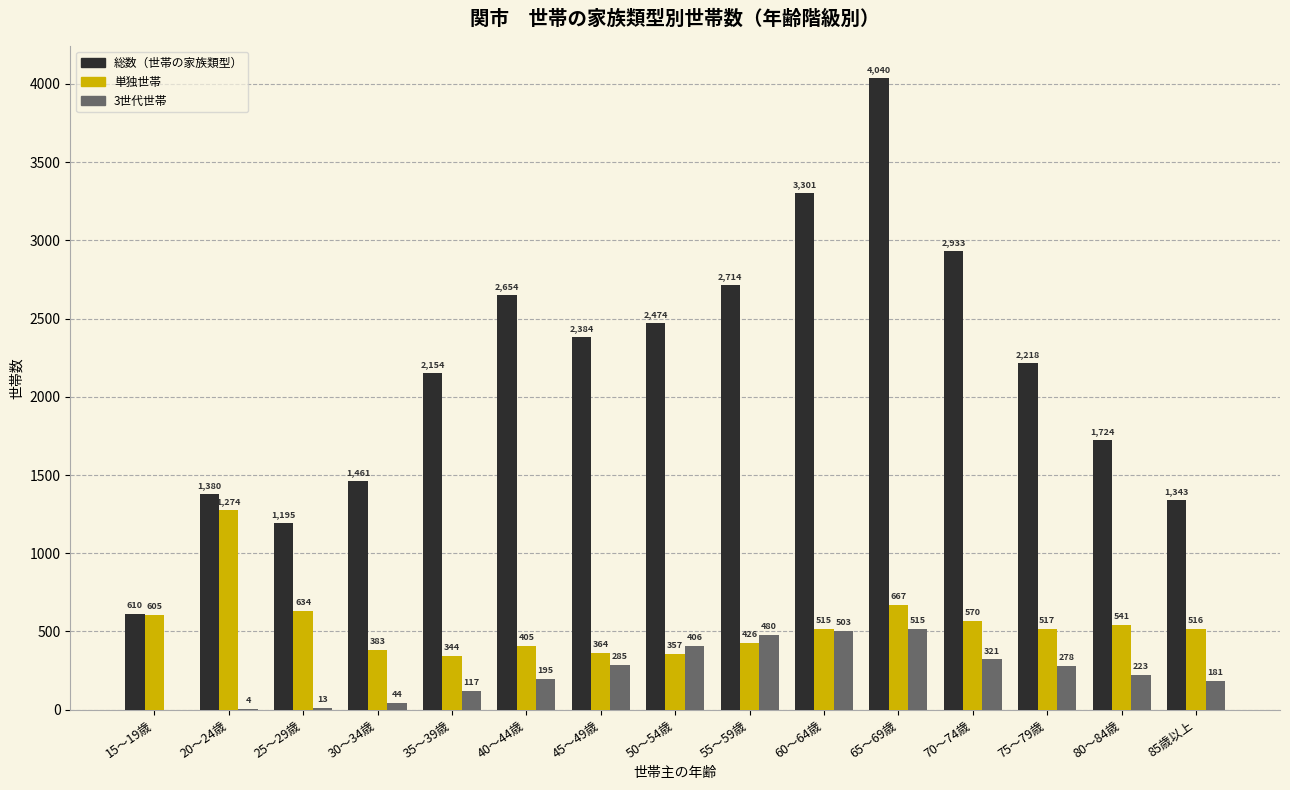

What is the total value across all series at 20～24歳?

2658